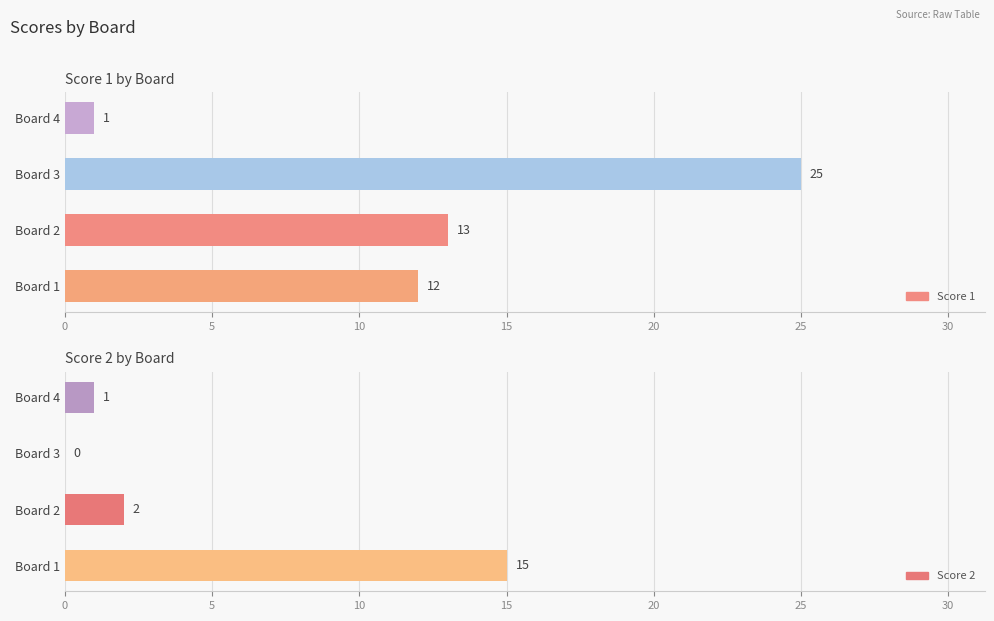

Rank the series by their average value, from lowest to highest.

Score 2, Score 1